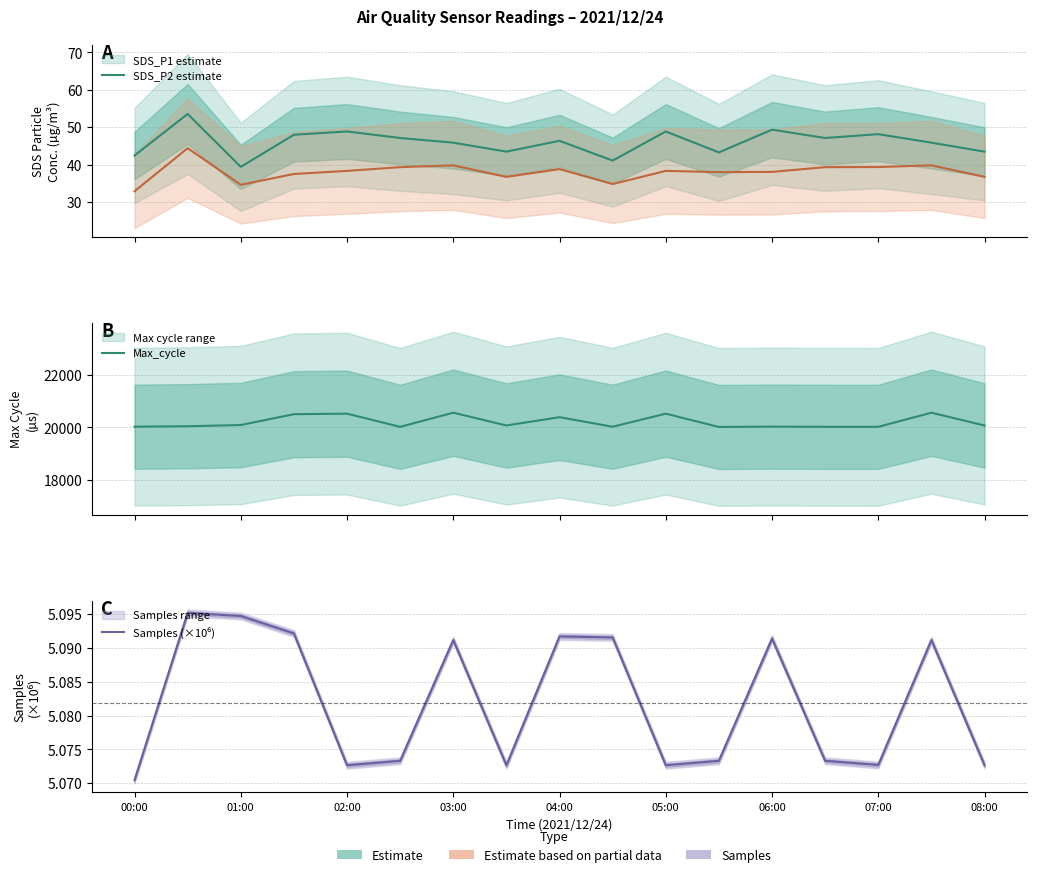

At how many categories does at least one series exceed 14149?

17